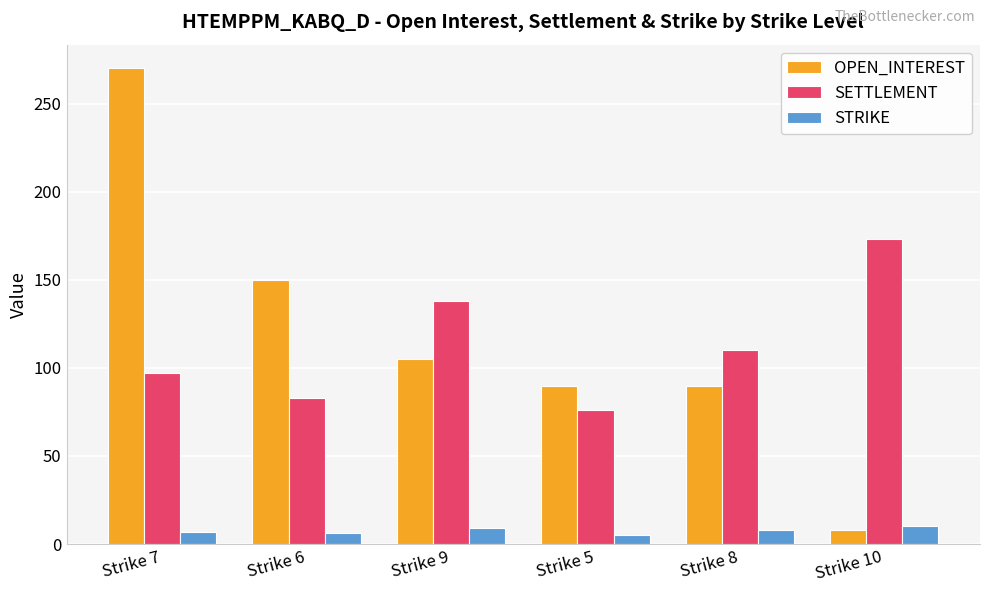

Is it true that STRIKE equals 5 at Strike 5?

True